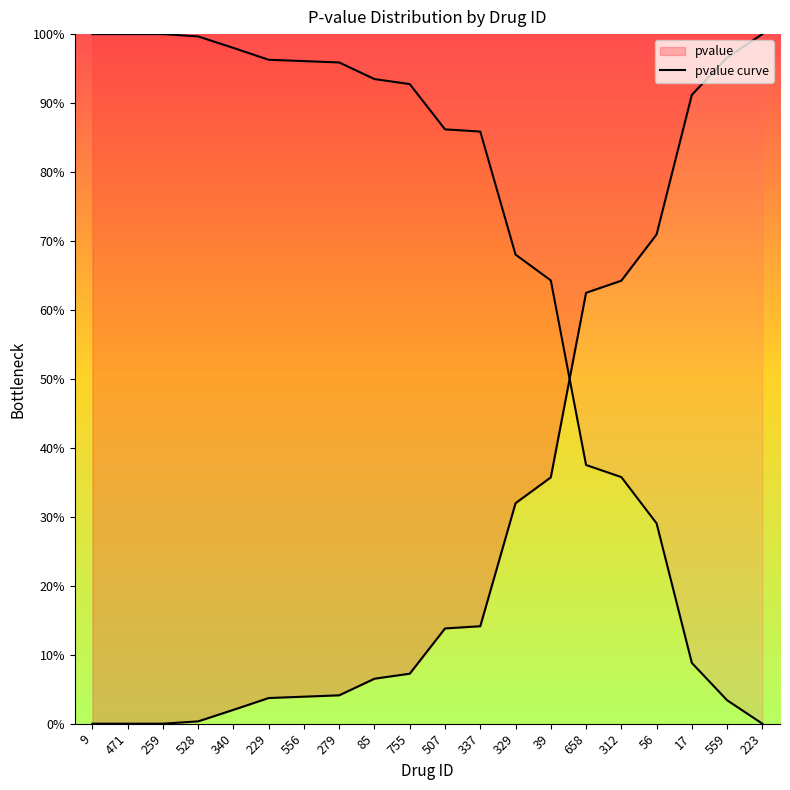

What position from the left is 56?

17